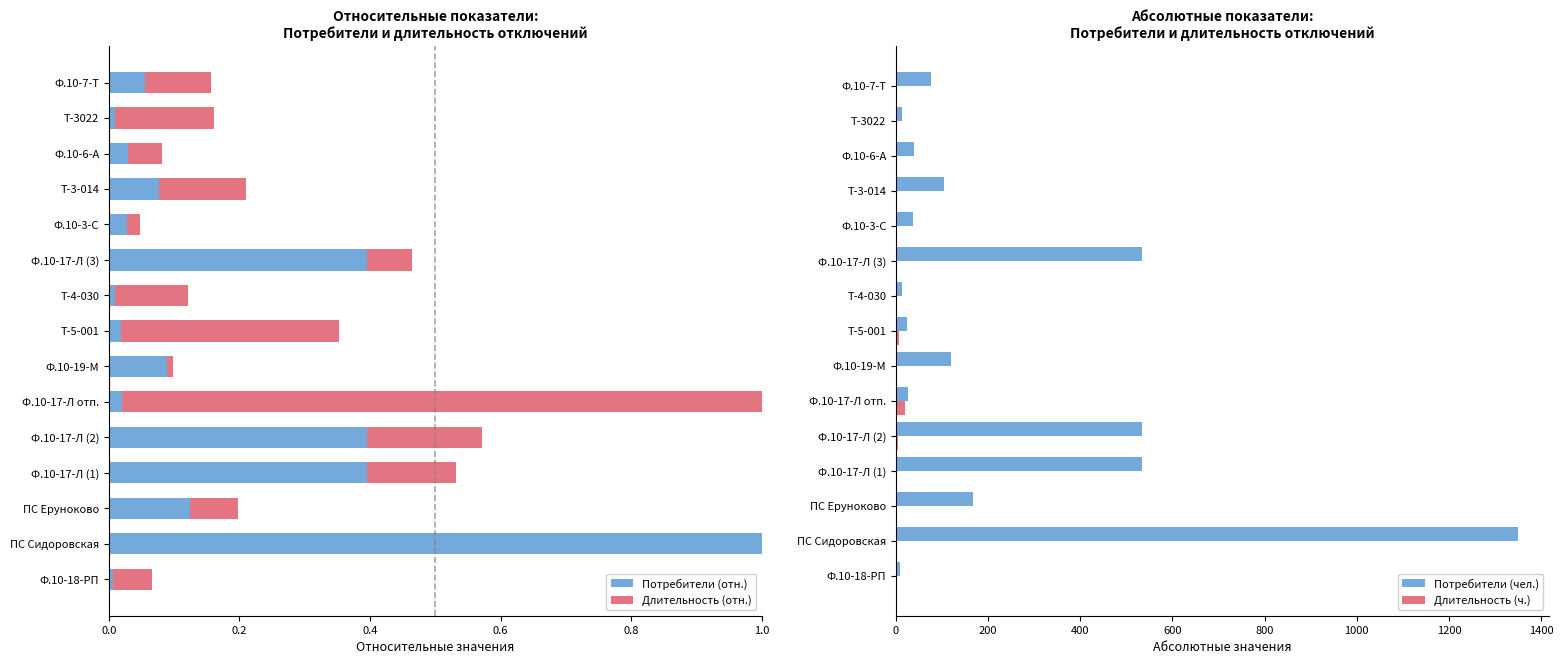

List the series in order of their peak value, lowest first.

Потребители (отн.), Длительность (отн.), Длительность (ч.), Потребители (чел.)